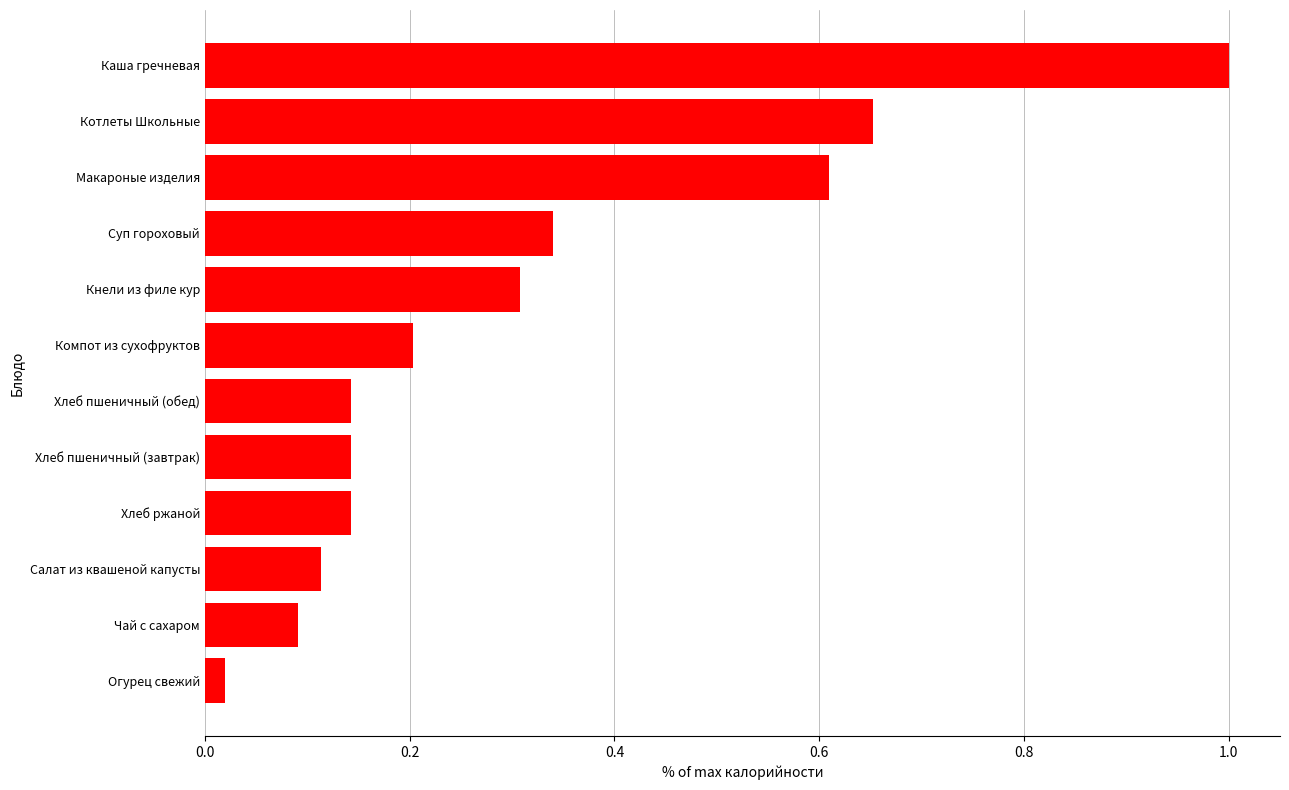

At which label is the value closest to 0?

Огурец свежий